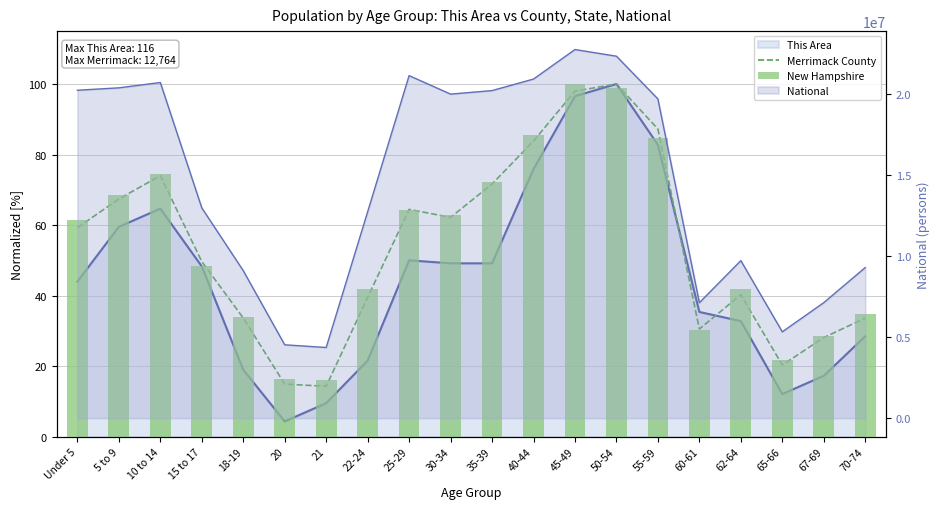

The value of Merrimack County at 60-61 is 20.2. True or false?

False